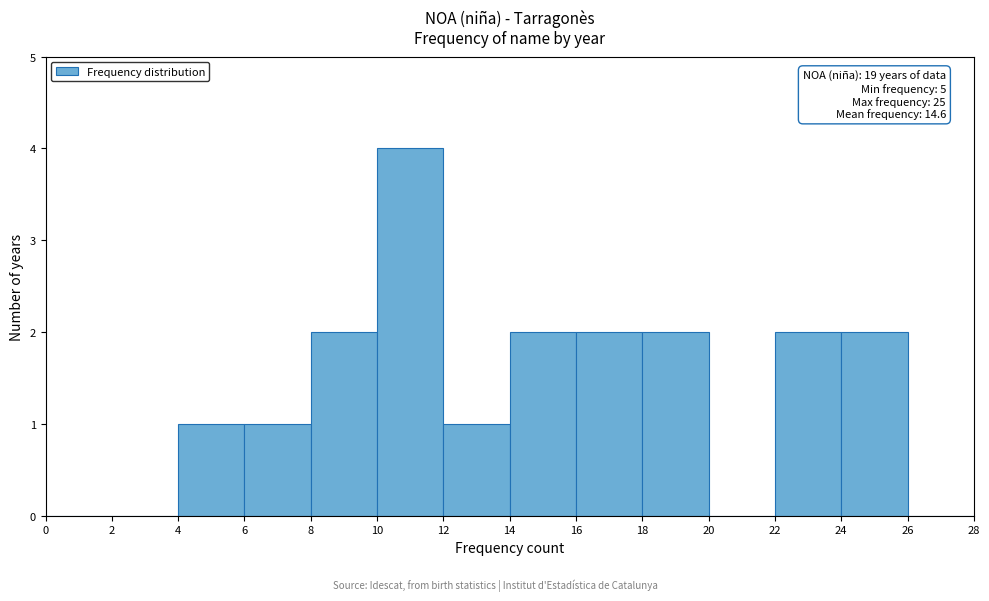

Which range on the x-axis has the tallest bar?

10 to 12